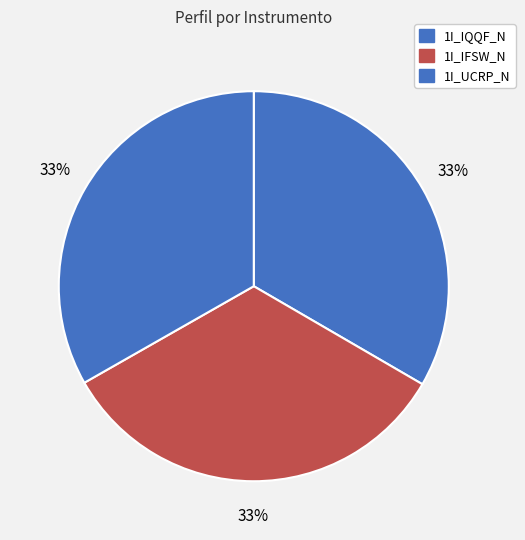

How many slices are in this pie chart?

3